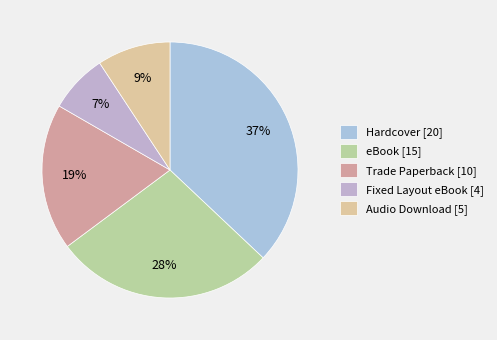

Count the number of slices in the pie.

5